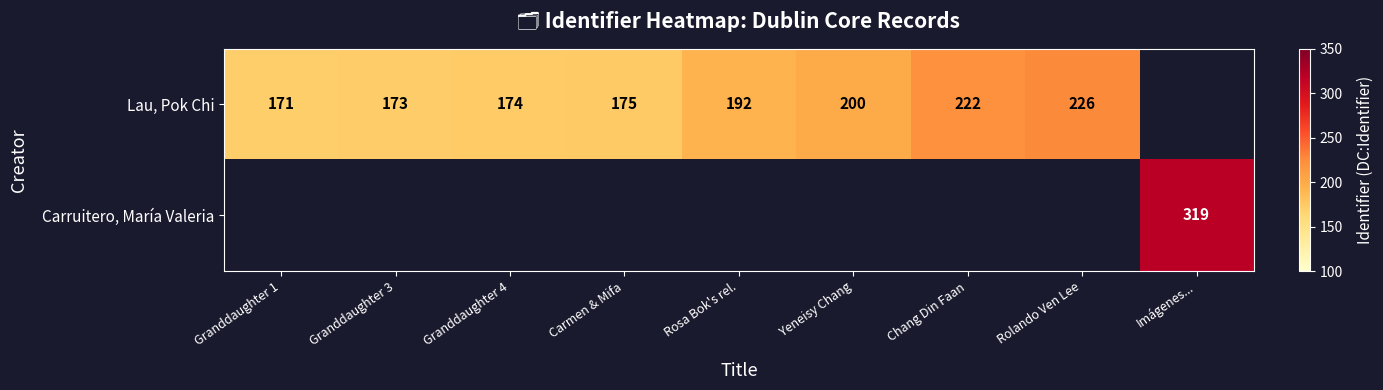

What is the lowest value of the Lau, Pok Chi series?

171.0